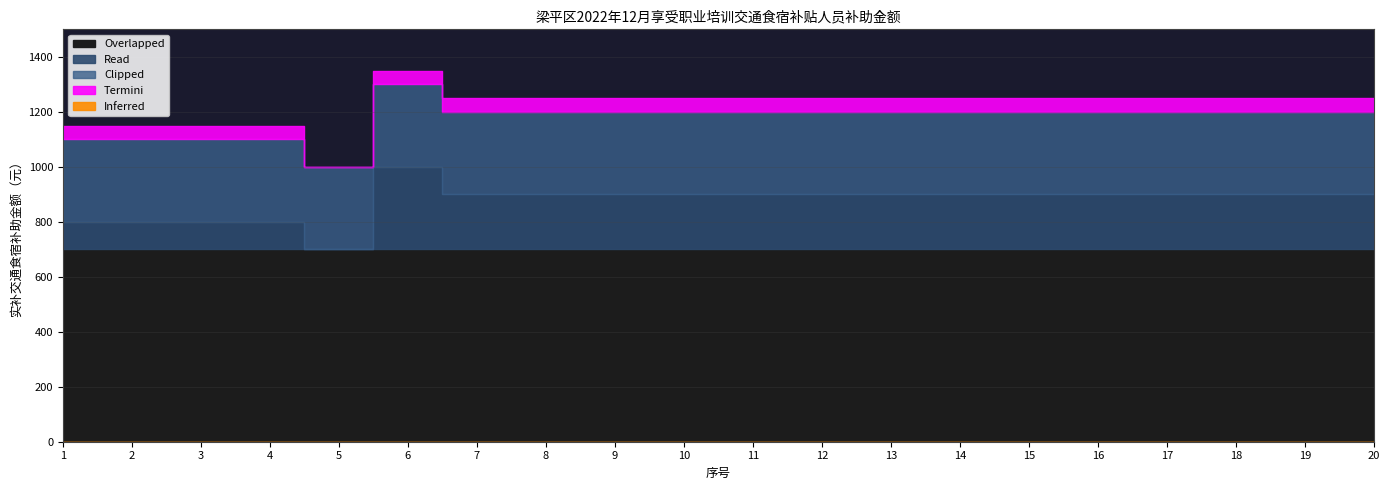

Rank the categories by 1100 value from lowest to highest.

1, 2, 3, 4, 5, 6, 7, 8, 9, 10, 11, 12, 13, 14, 15, 16, 17, 18, 19, 20